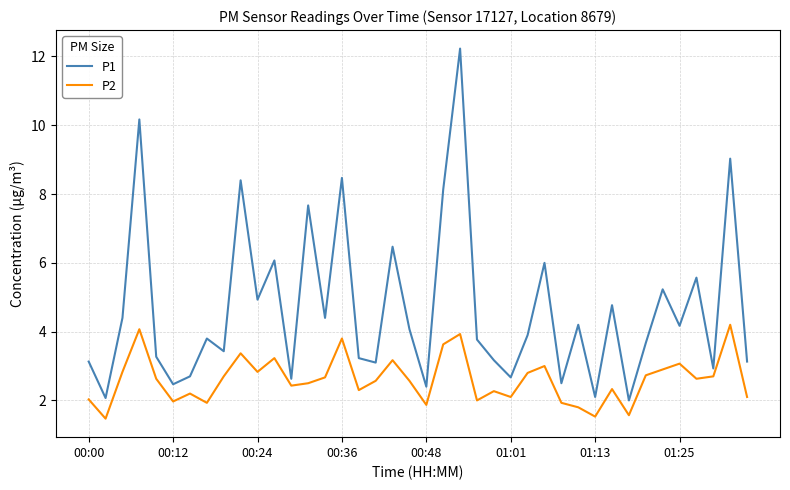

Which series has the largest total across all categories?

P1